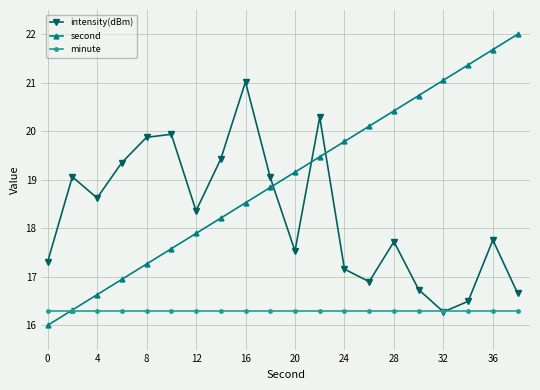

What is the smallest value displayed?

16.0